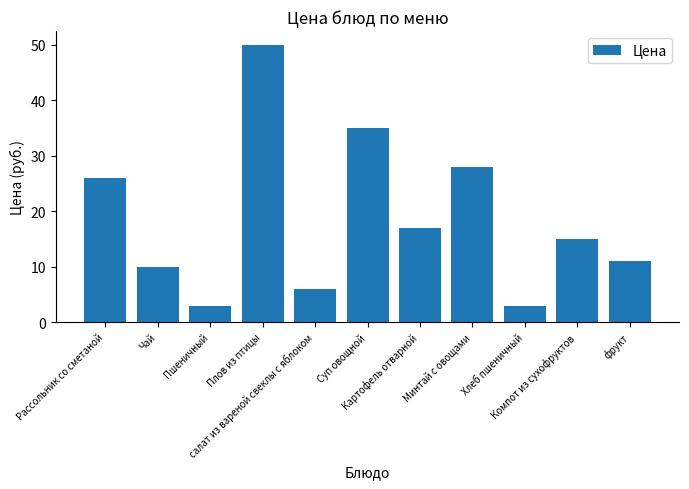

Approximately how many times larger is the value at Компот из сухофруктов compared to Рассольник со сметаной?

0.6